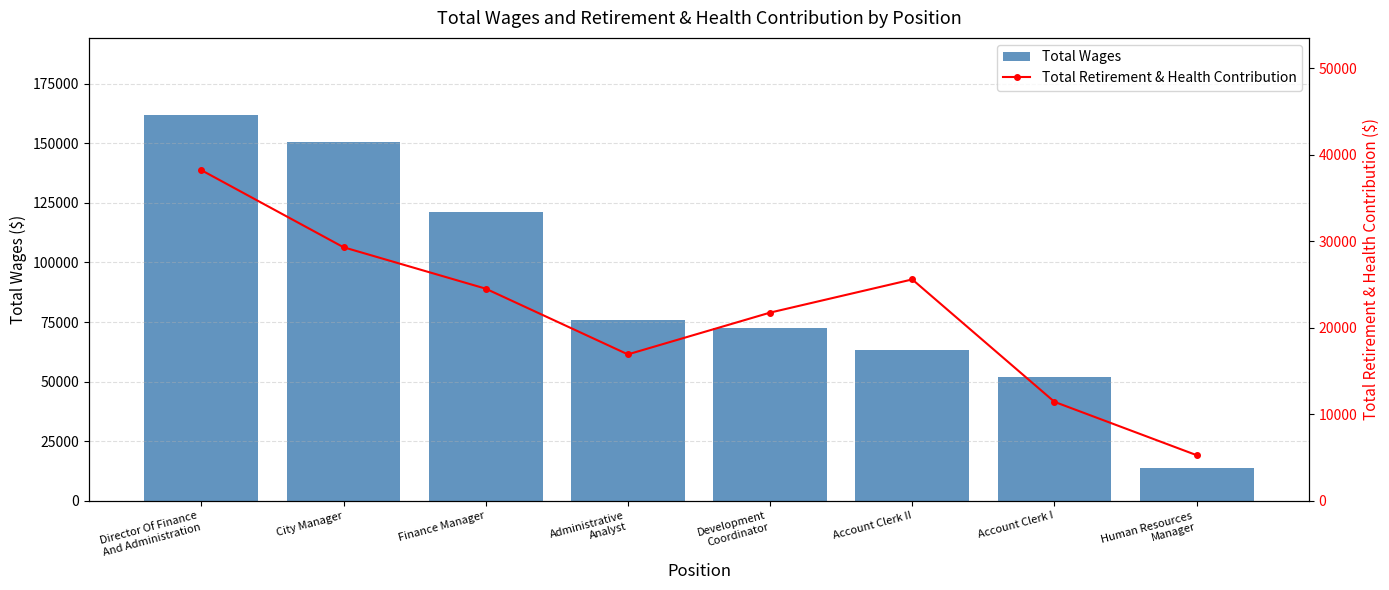

Between Director Of Finance
And Administration and City Manager, which series saw the biggest shift?

Total Wages